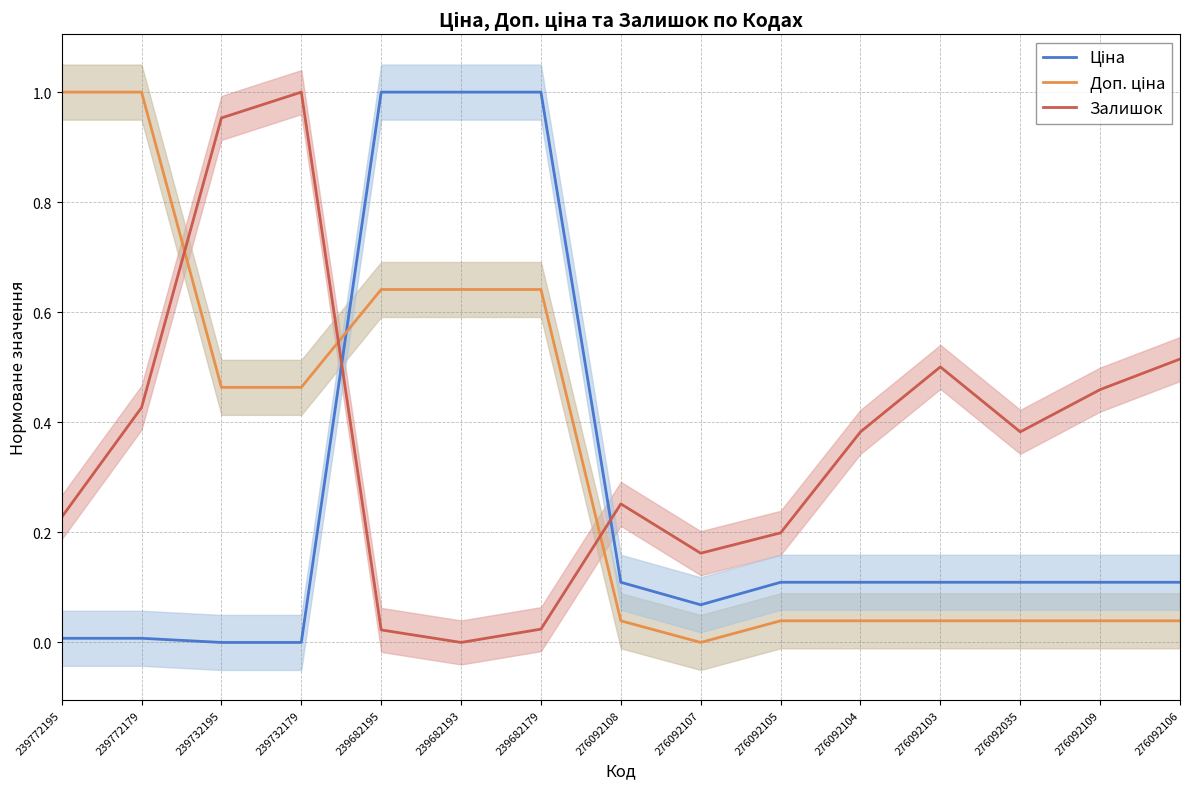

Where is the first local minimum for Залишок?

239682193